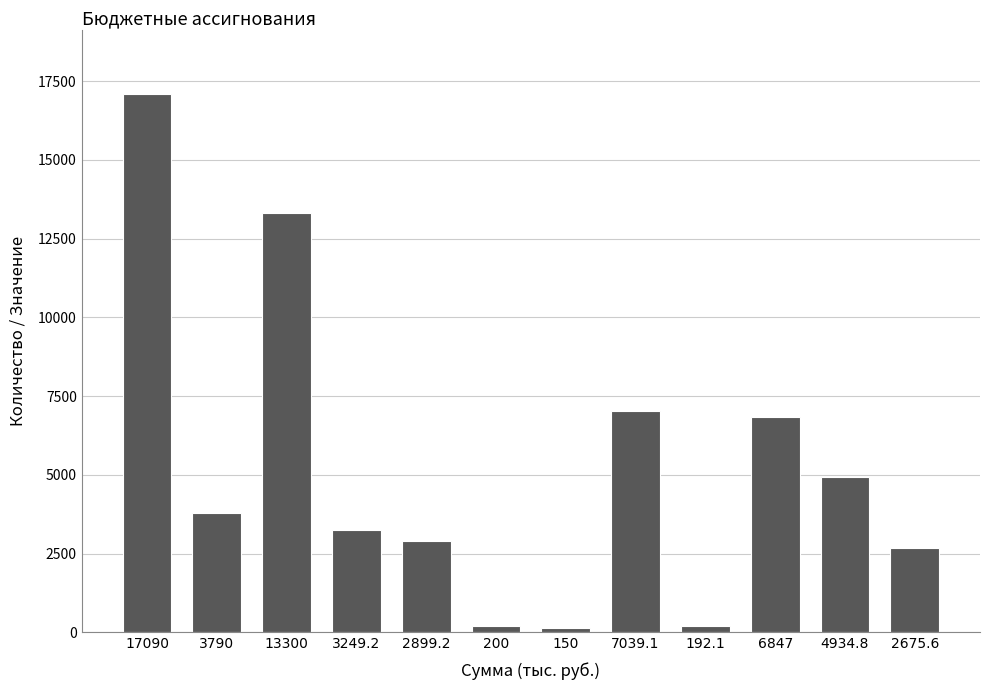

What is the difference between the second highest and second lowest values?

13107.9